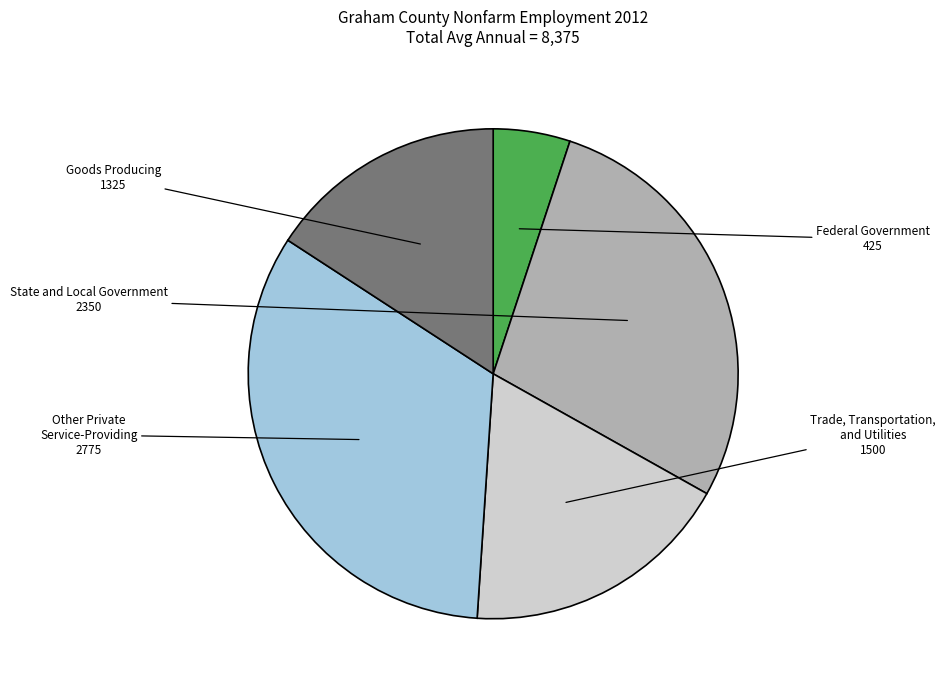

How many slices are in this pie chart?

5